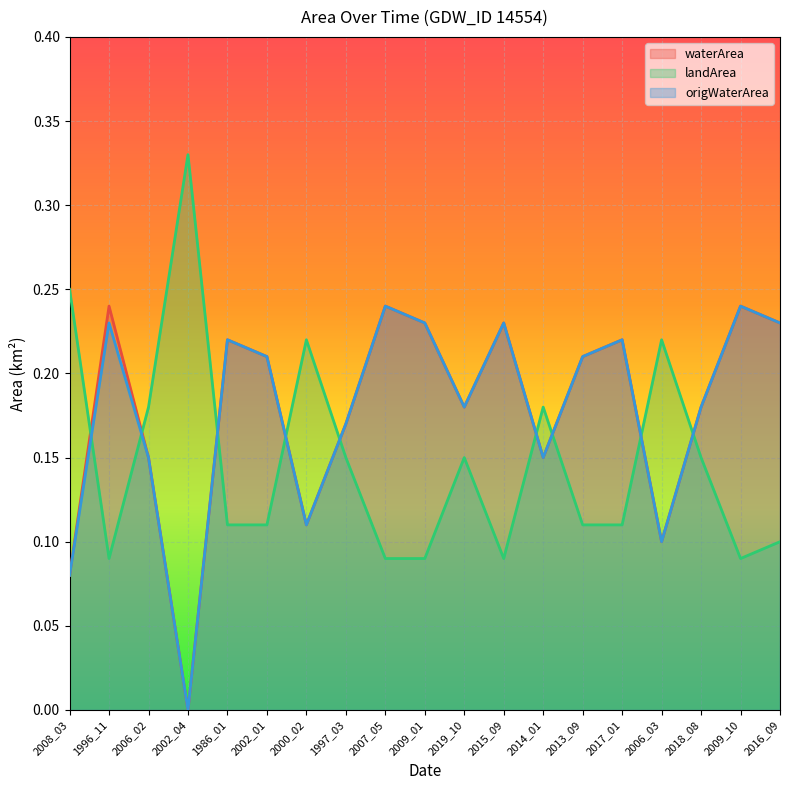

Count the origWaterArea values in the range 0 to 1.

19